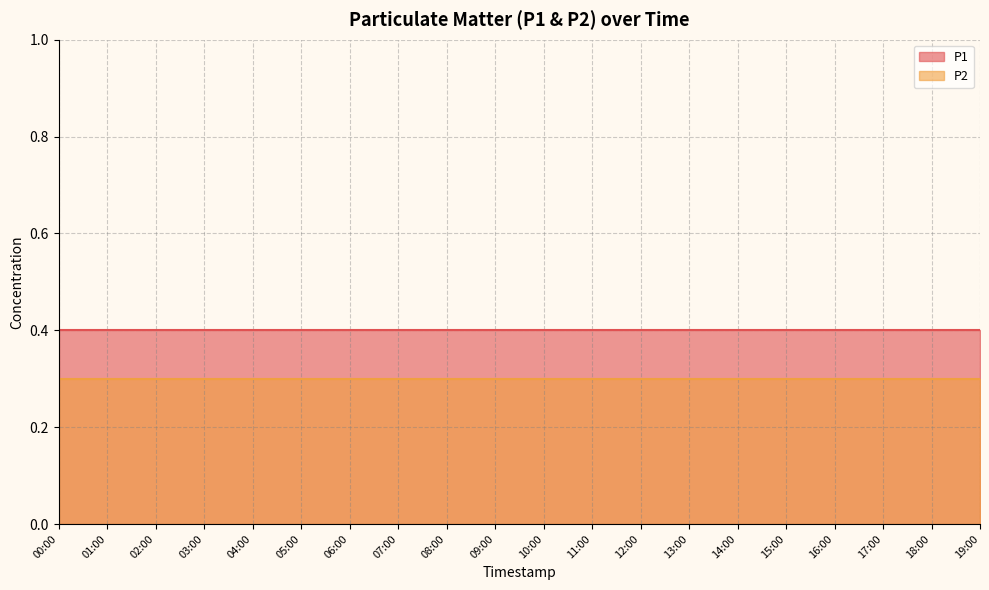

The P1 series shows 0.3 at 11:00. True or false?

False